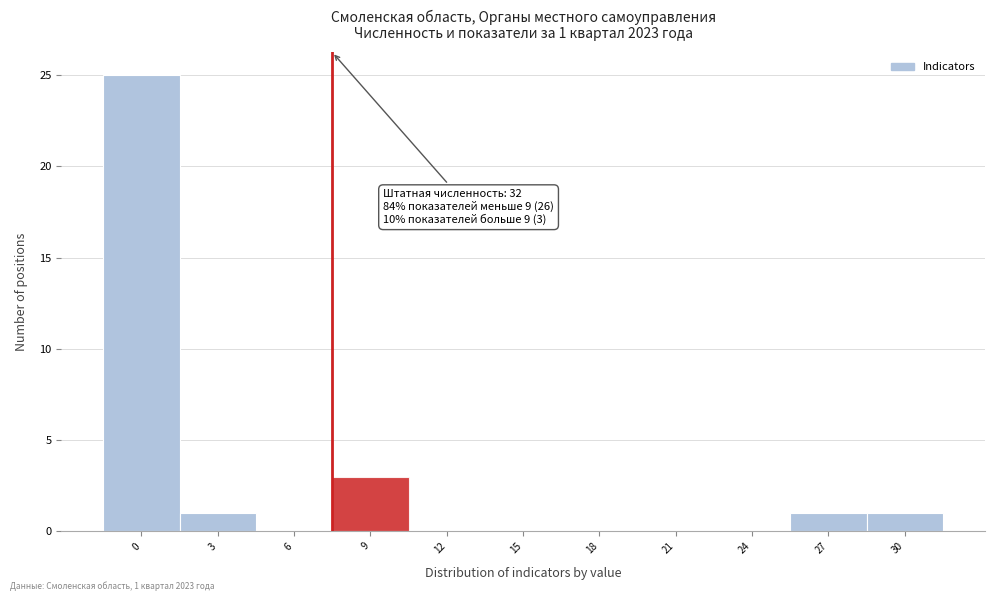

Reading left to right, transcribe all the data shown in this chart.

0=25	3=1	6=0	9=3	12=0	15=0	18=0	21=0	24=0	27=1	30=1